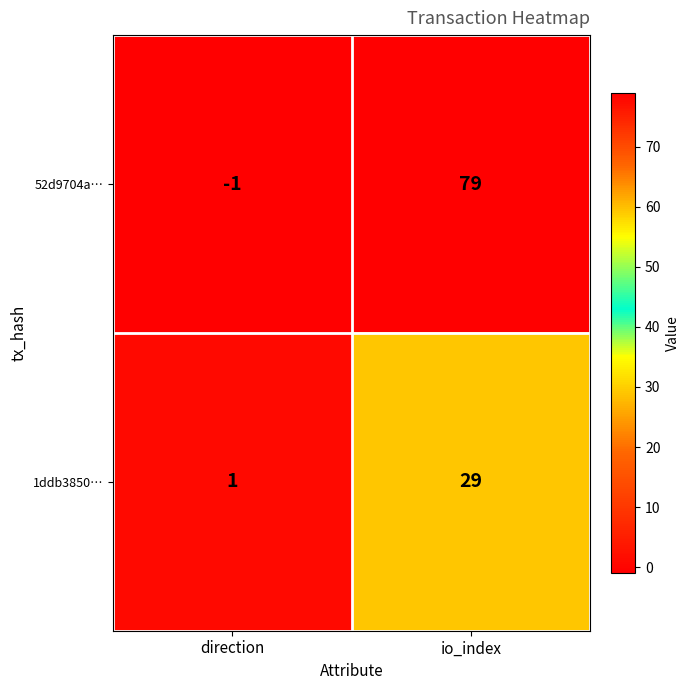

What is the difference between the 52d9704a… values at direction and io_index?

80